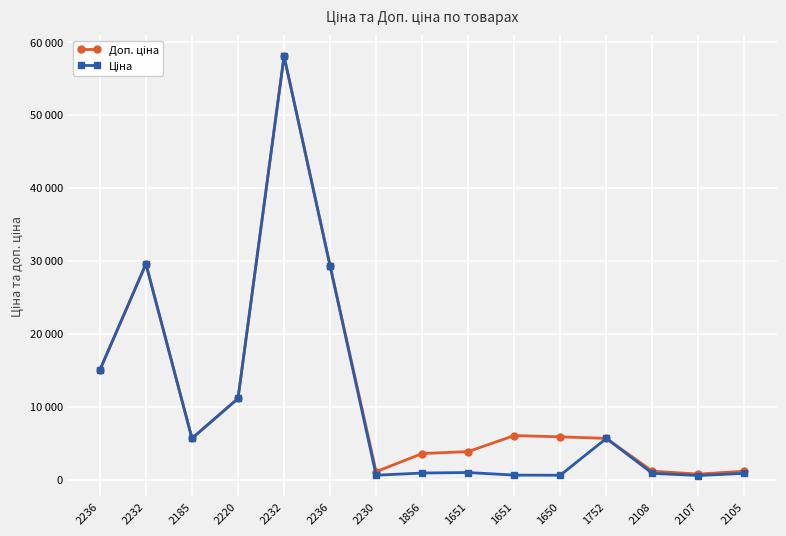

Does the chart have visible grid lines?

Yes